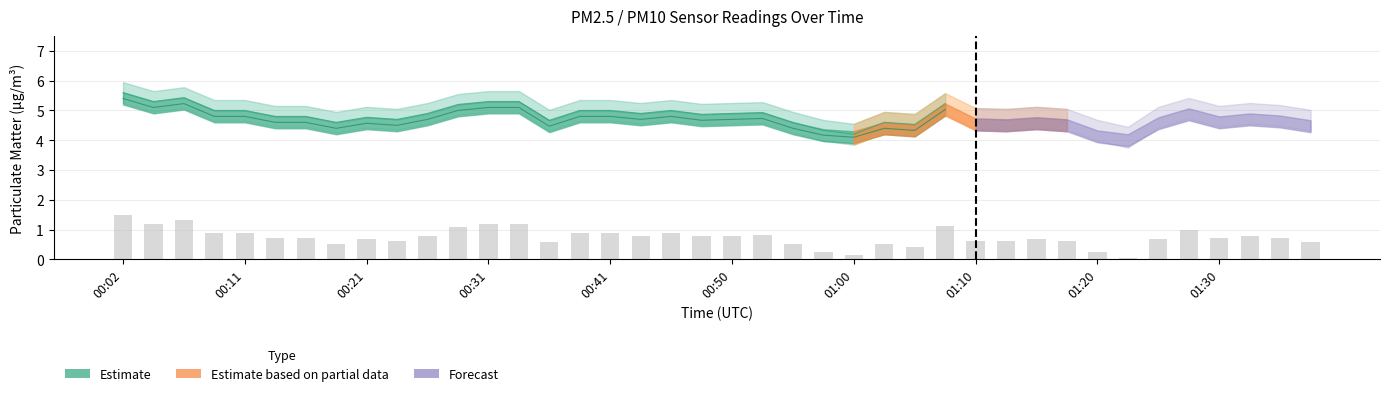

Reading left to right, extract all data points from this chart.

1.5	1.2	1.3	0.9	0.9	0.7	0.7	0.5	0.7	0.6	0.8	1.1	1.2	1.2	0.6	0.9	0.9	0.8	0.9	0.8	0.8	0.8	0.5	0.2	0.2	0.5	0.4	1.1	0.6	0.6	0.7	0.6	0.2	0.0	0.7	1.0	0.7	0.8	0.7	0.6